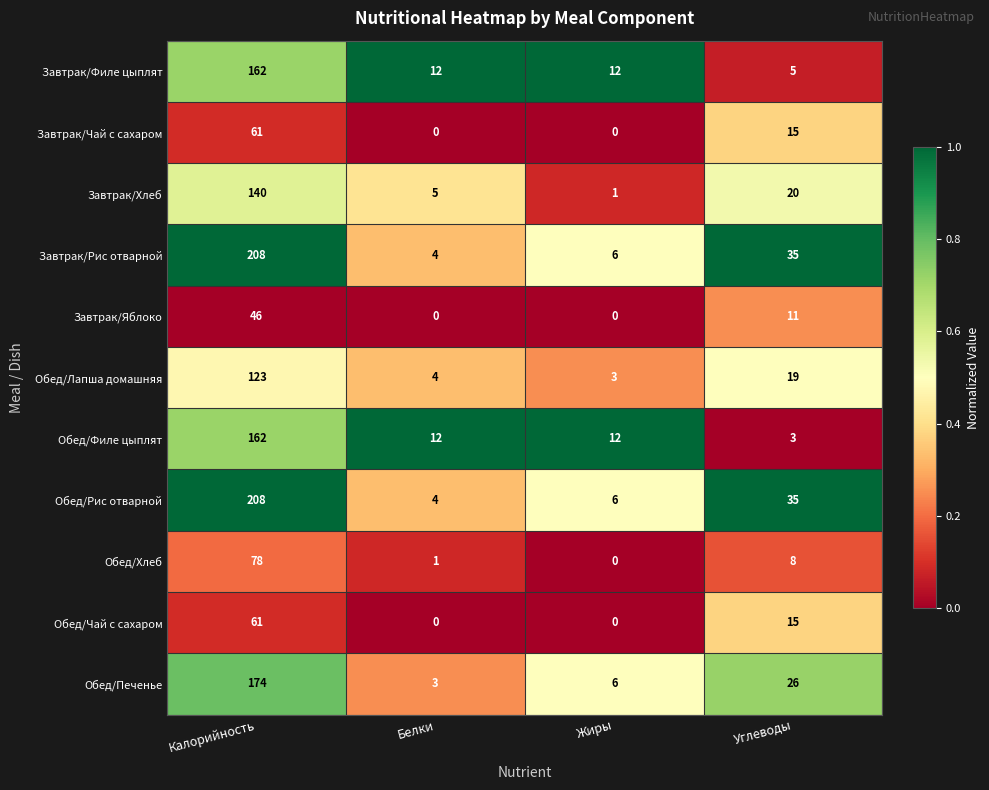

List the labels in order of Обед/Лапша домашняя value, largest first.

Калорийность, Углеводы, Белки, Жиры